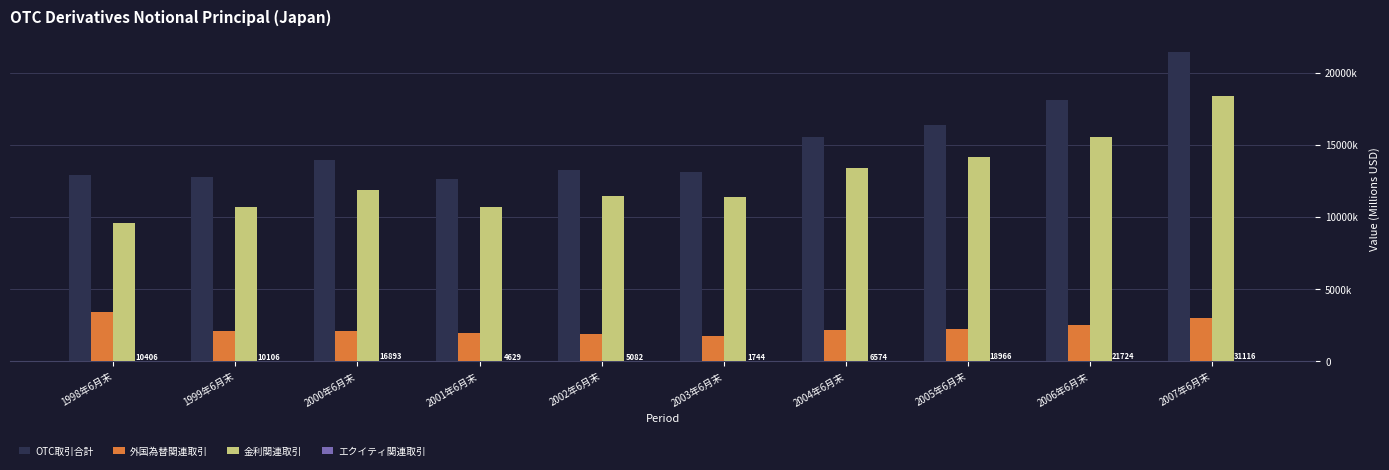

Rank the categories by 外国為替関連取引 value from lowest to highest.

2003年6月末, 2002年6月末, 2001年6月末, 2000年6月末, 1999年6月末, 2004年6月末, 2005年6月末, 2006年6月末, 2007年6月末, 1998年6月末